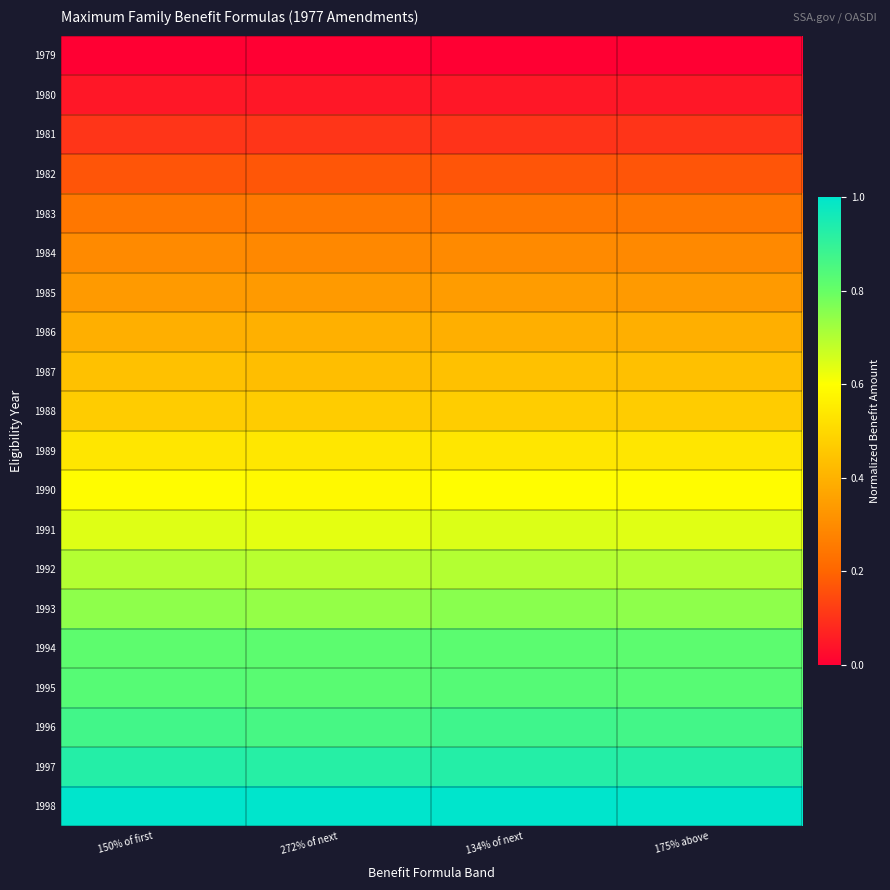

At which category is the sum across all series the highest?

134% of next